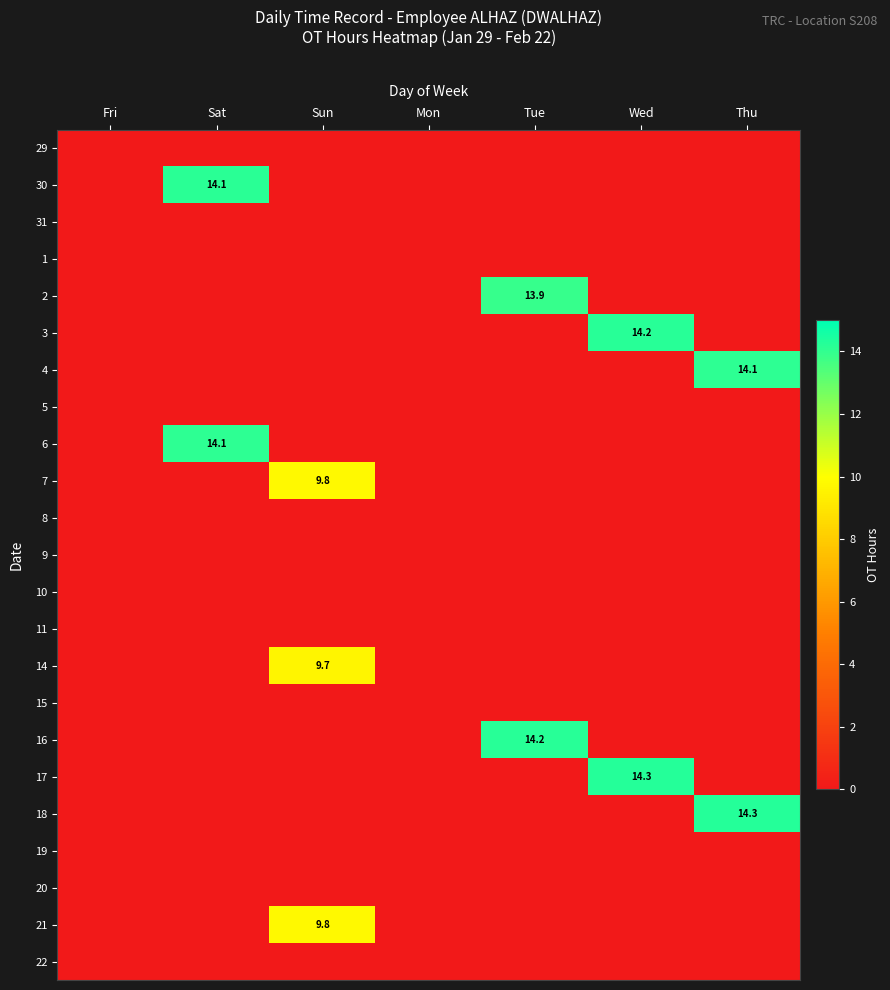

How many distinct data groups are displayed?

23